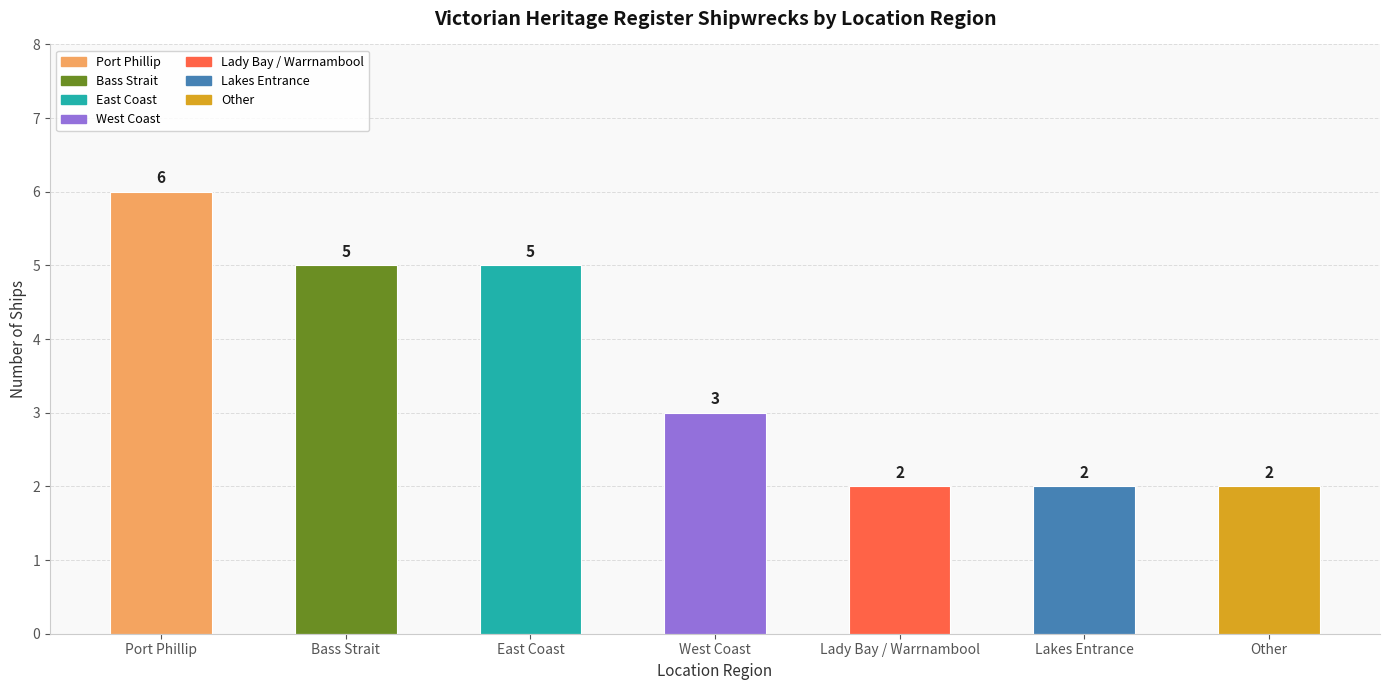

Reading left to right, extract all data points from this chart.

Port Phillip=6	Bass Strait=5	East Coast=5	West Coast=3	Lady Bay / Warrnambool=2	Lakes Entrance=2	Other=2